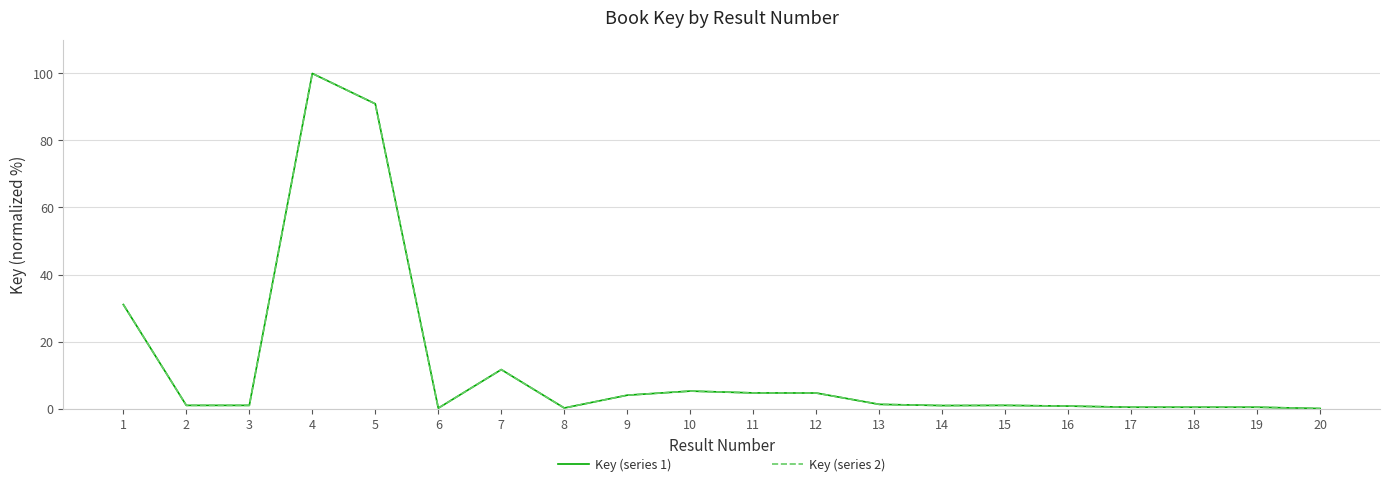

Does the chart have visible grid lines?

Yes